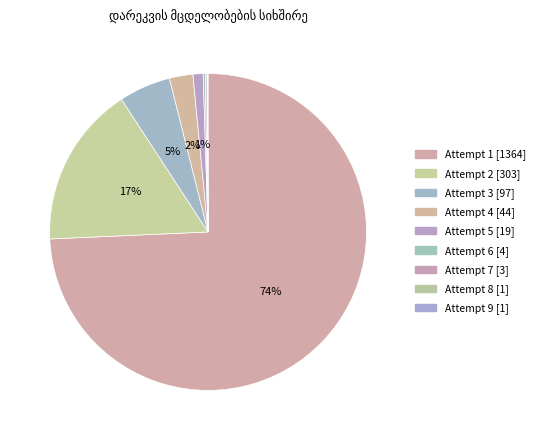

How many segments does this pie chart have?

9